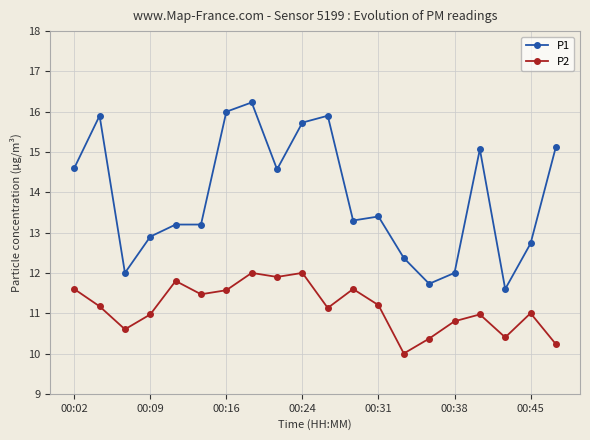

How many interior local valleys does the P2 series have?

6